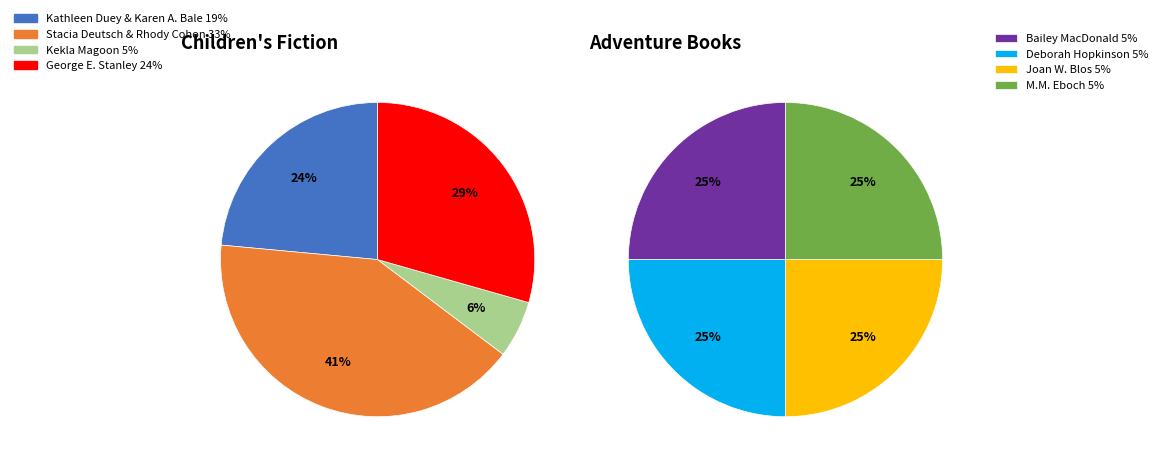

Is there any slice that represents more than half of the pie?

No